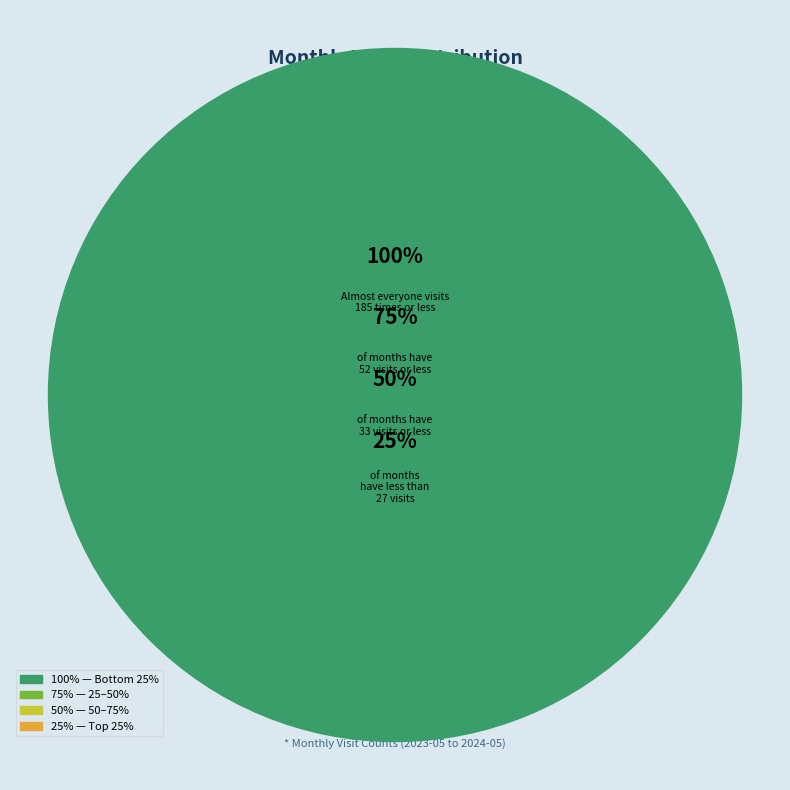

How many segments does this pie chart have?

13